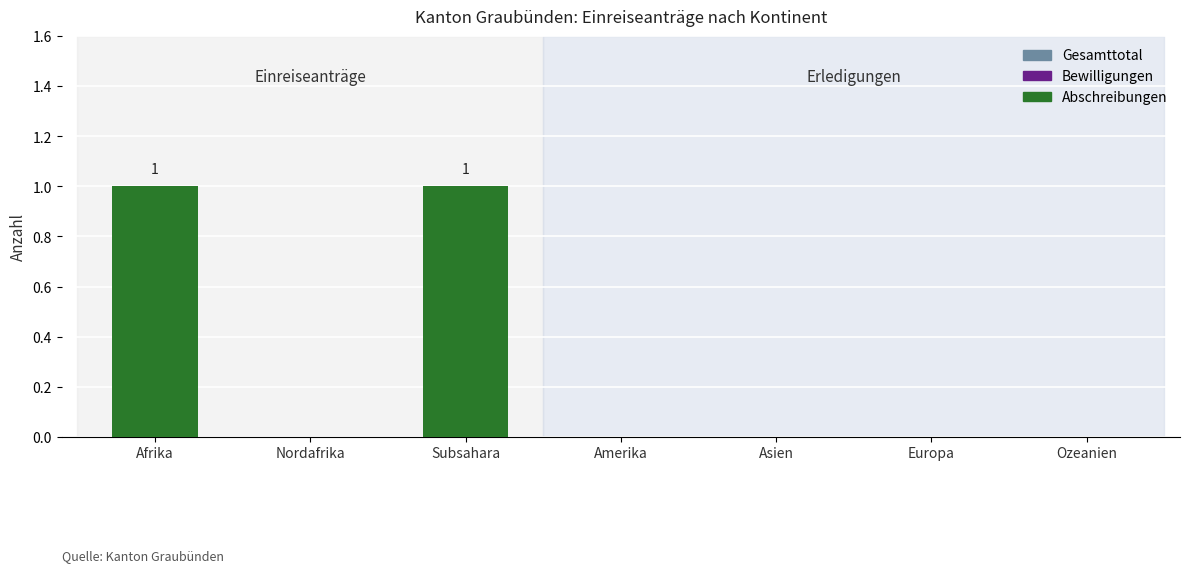

Are the bars grouped side by side (vs. stacked)?

Yes